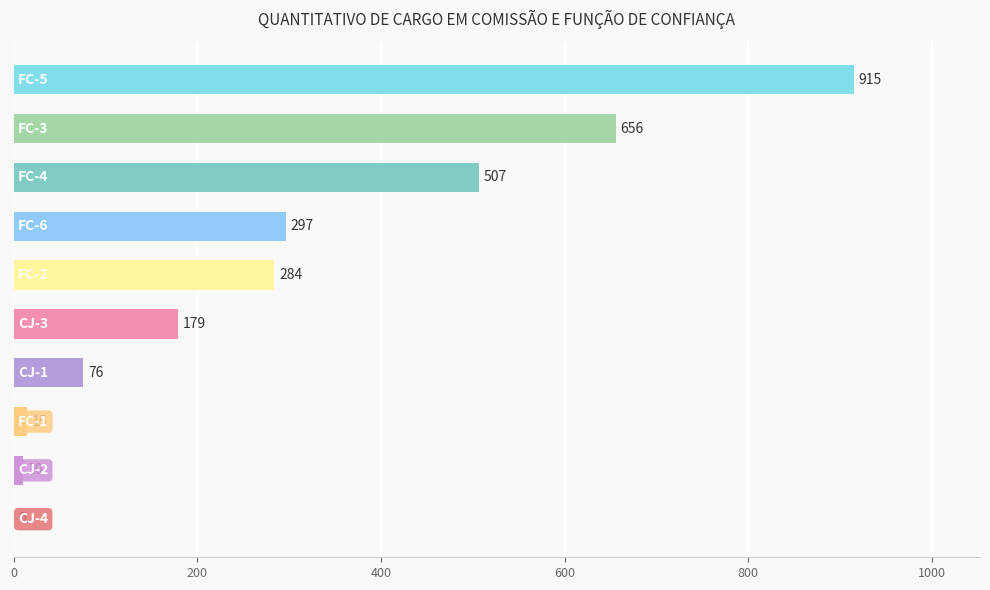

What is the greatest value displayed?

915